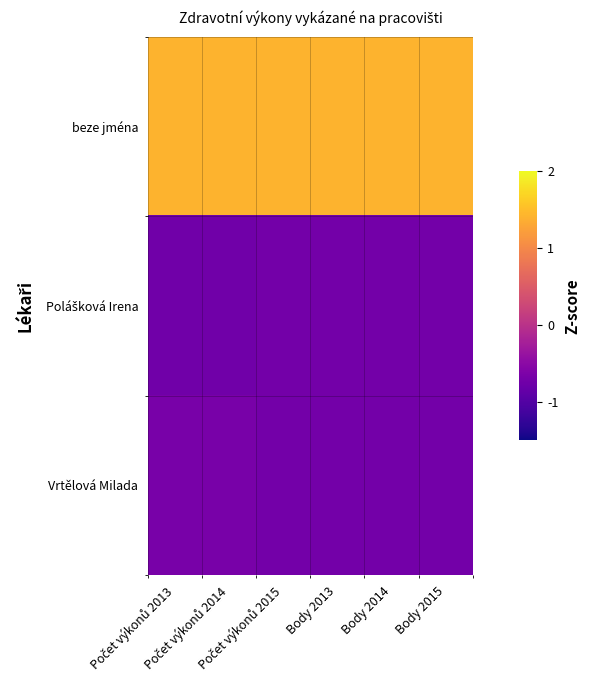

At which category is the sum across all series the highest?

Počet výkonů 2014